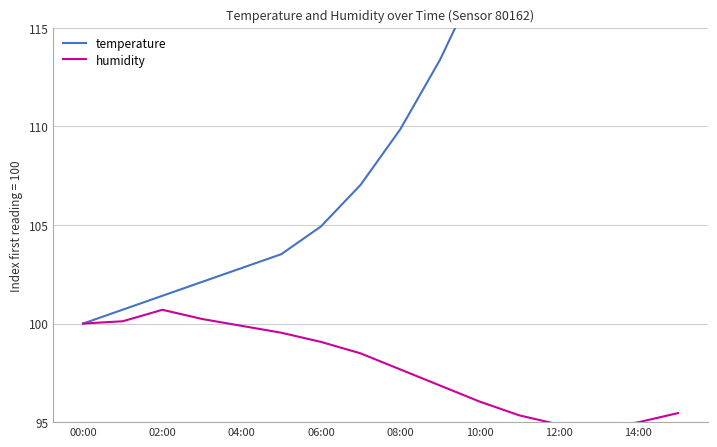

How many lines are shown in the chart?

2